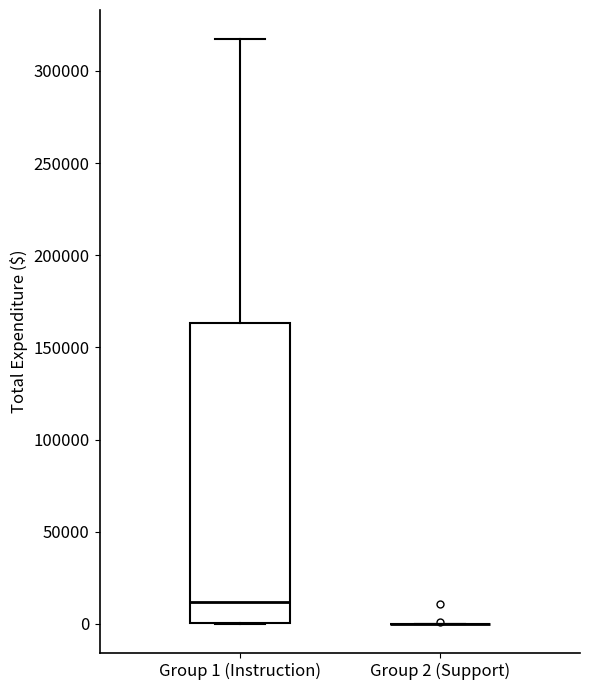

Where is the upper edge of the box for Group 1 (Instruction) on the y-axis? The values are not printed on the chart, so give them approximately, as read against the axis.

165000